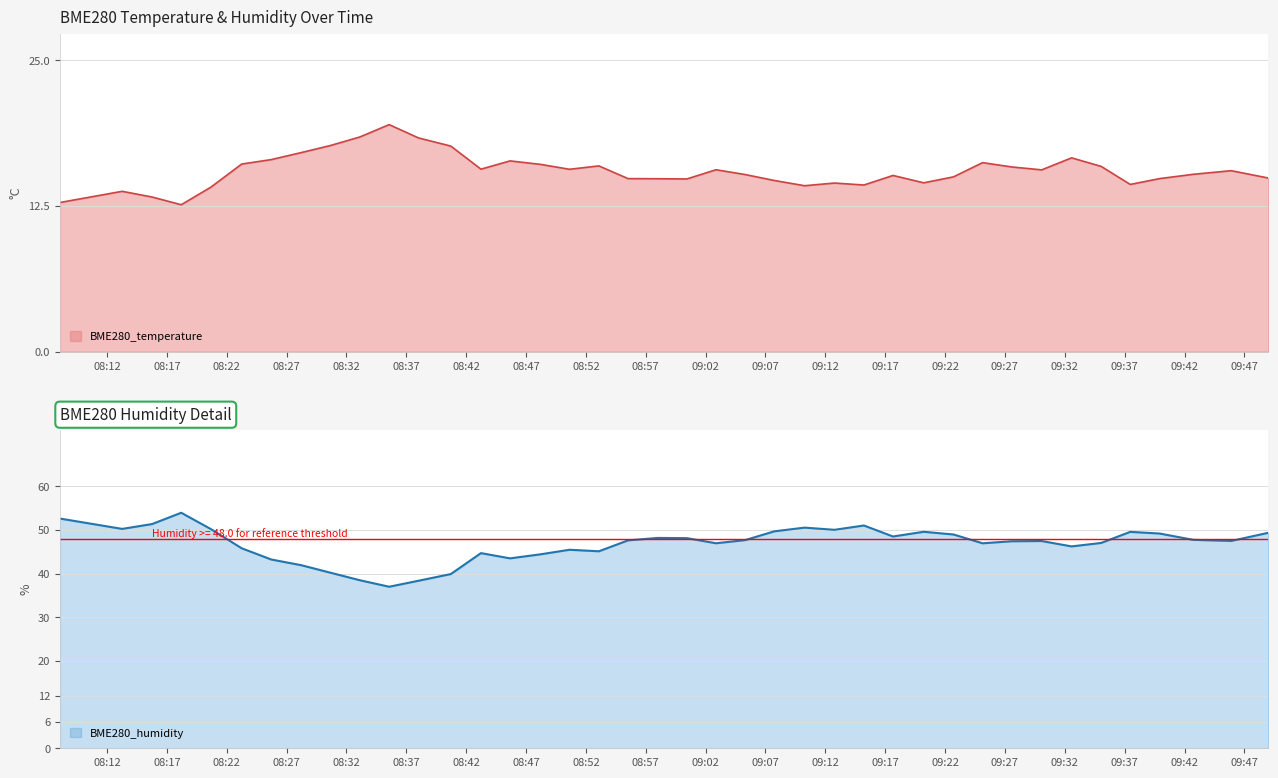

What is the difference between the second highest and minimum values in the BME280_humidity series?

15.6